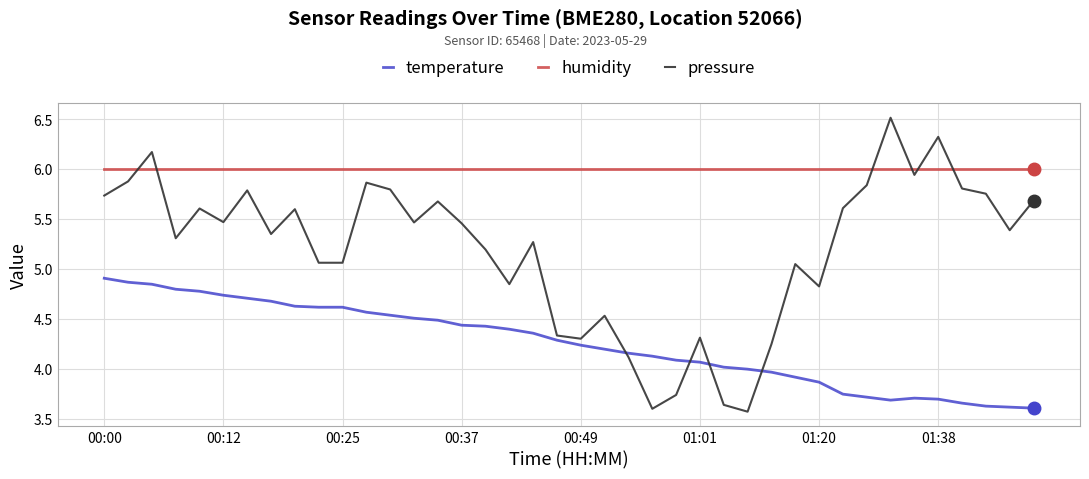

Count the number of data series in this chart.

3